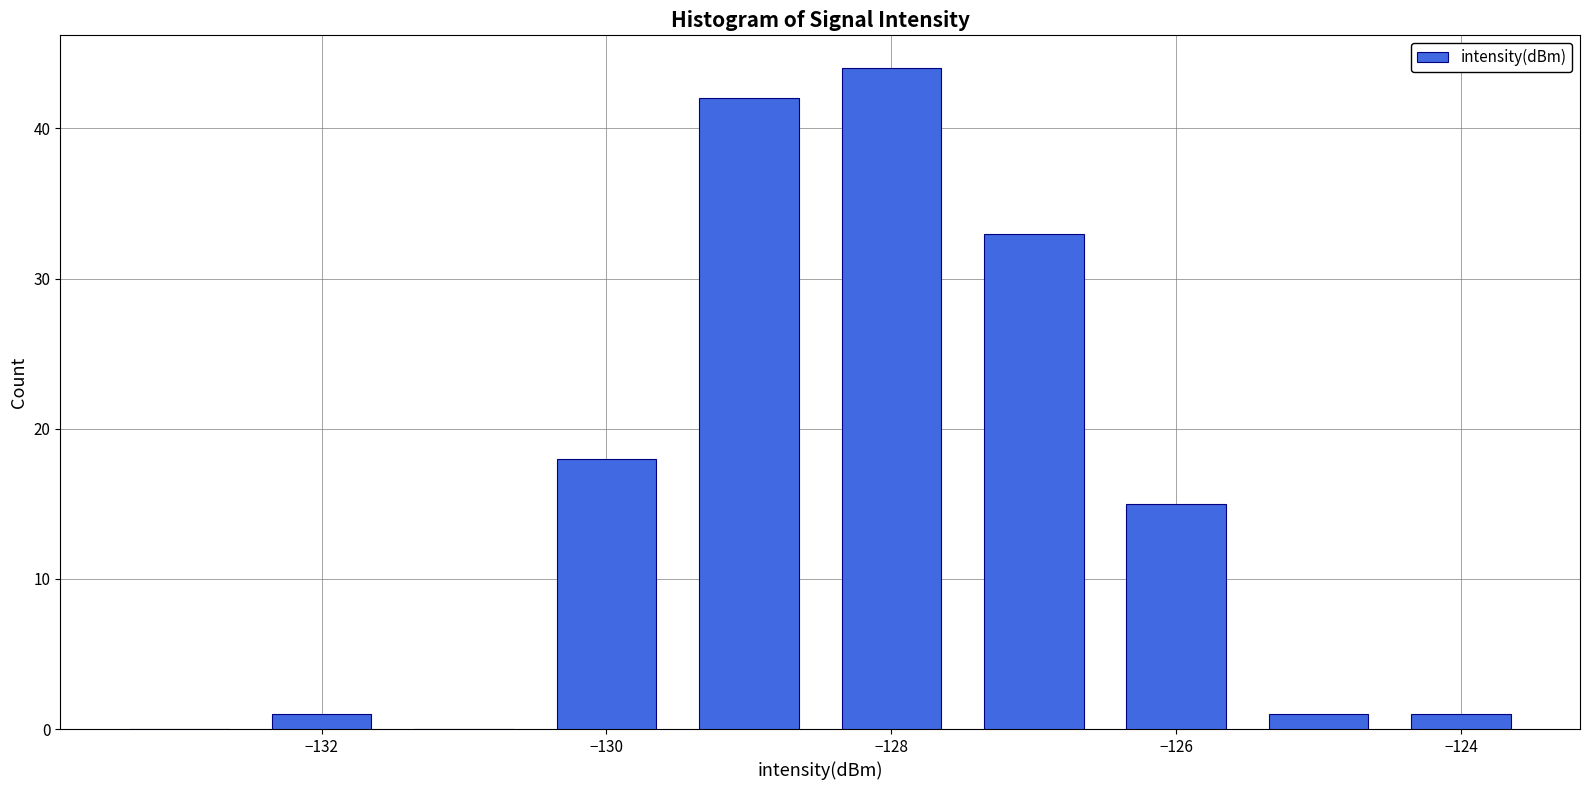

How tall is the bar that spans -129.5 to -128.5 on the x-axis? Neither the bar edges nor the heights are printed on the chart, so give them approximately, as read against the axes.

42